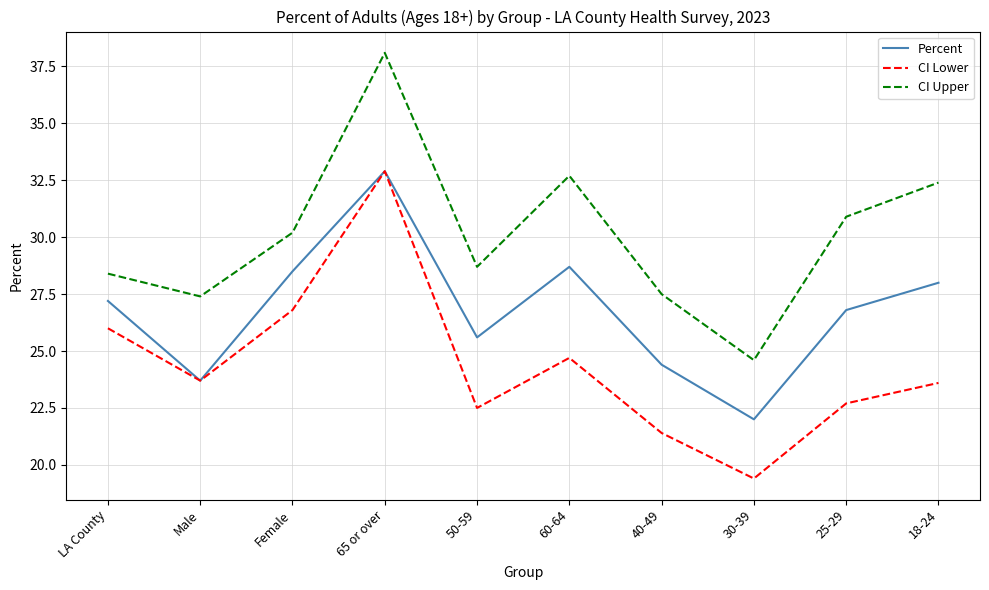

True or false: CI Upper and CI Lower intersect in this chart.

False